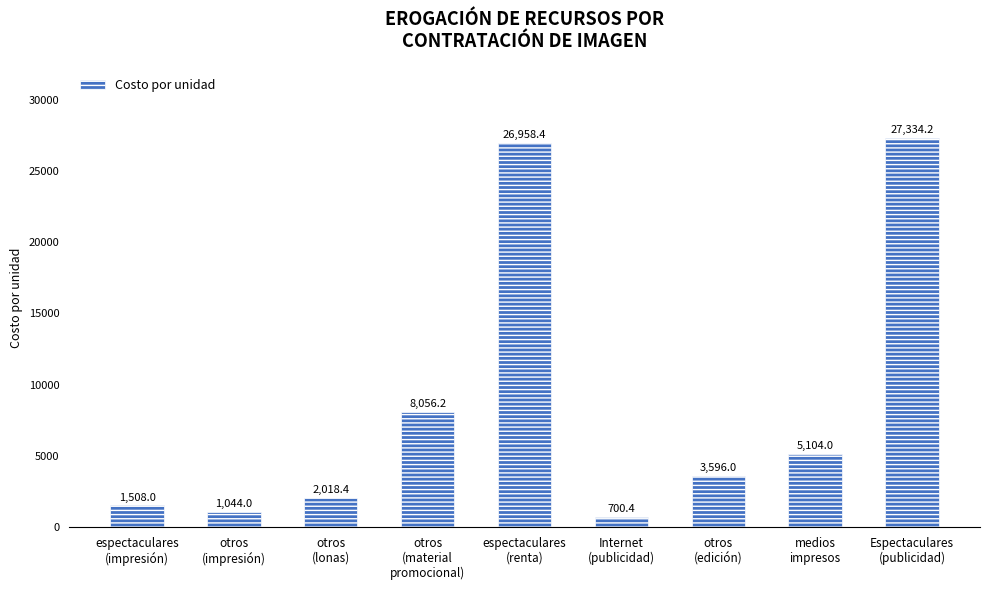

Which category has the lowest value across all series?

Internet
(publicidad)